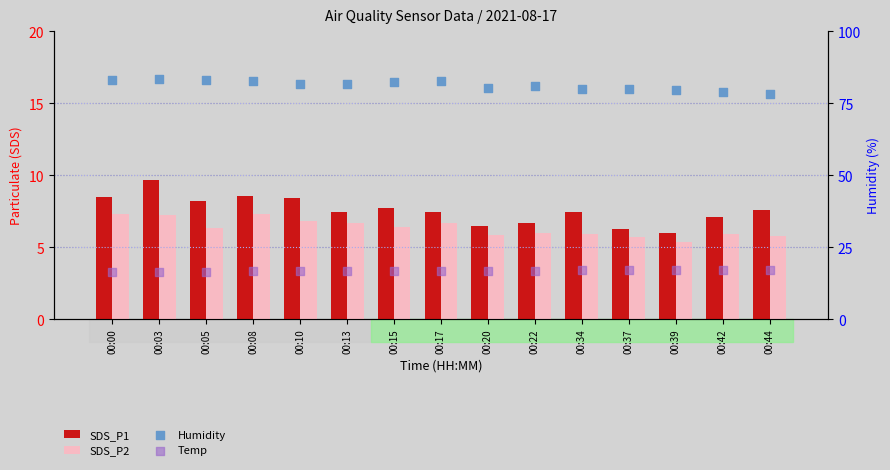

Which series has the largest Y range (max minus min)?

Humidity